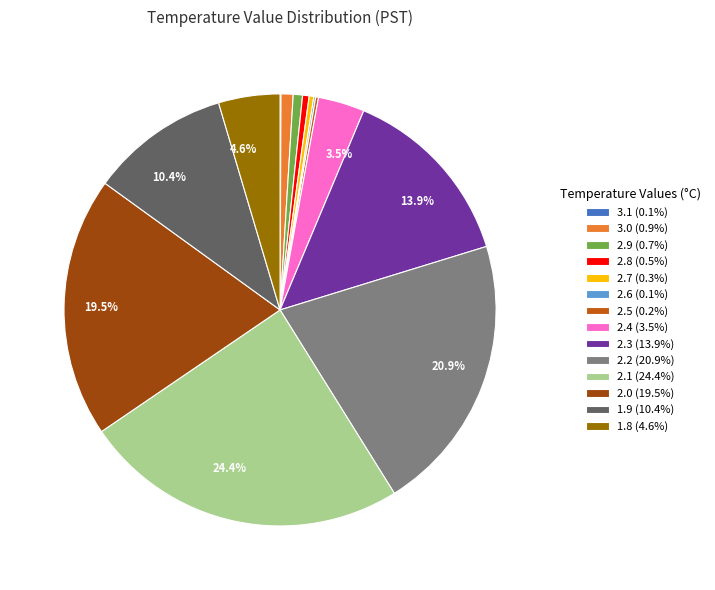

Is there any slice that represents more than half of the pie?

No